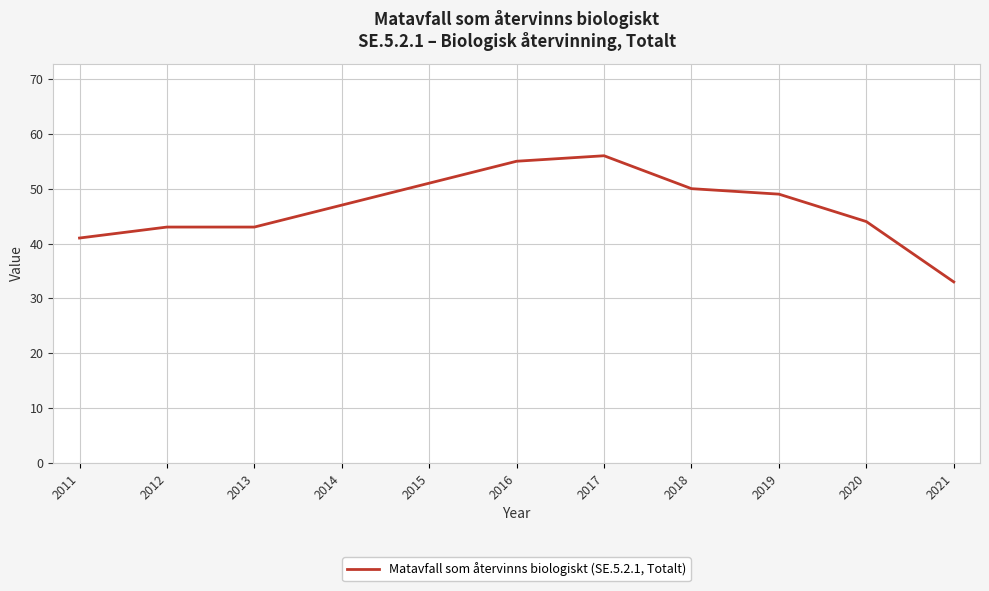

Read the value at 2012, to the nearest 10.

40